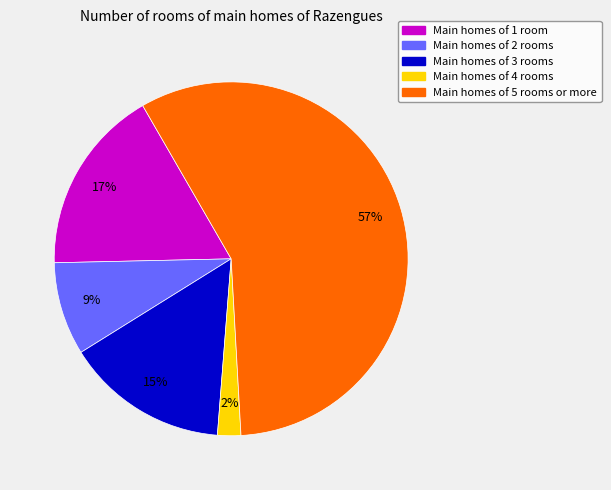

What is the smallest slice in the pie chart?

Main homes of 4 rooms